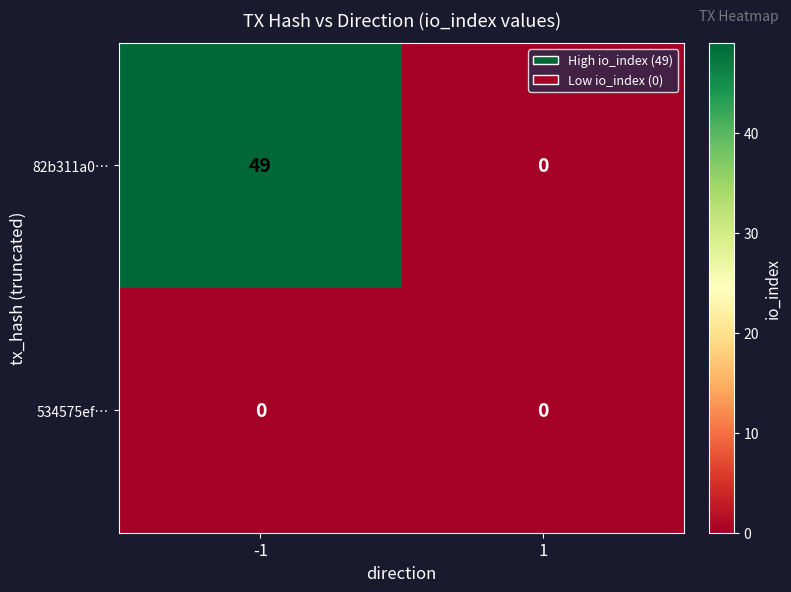

List the series in order of their peak value, highest first.

82b311a0…, 534575ef…